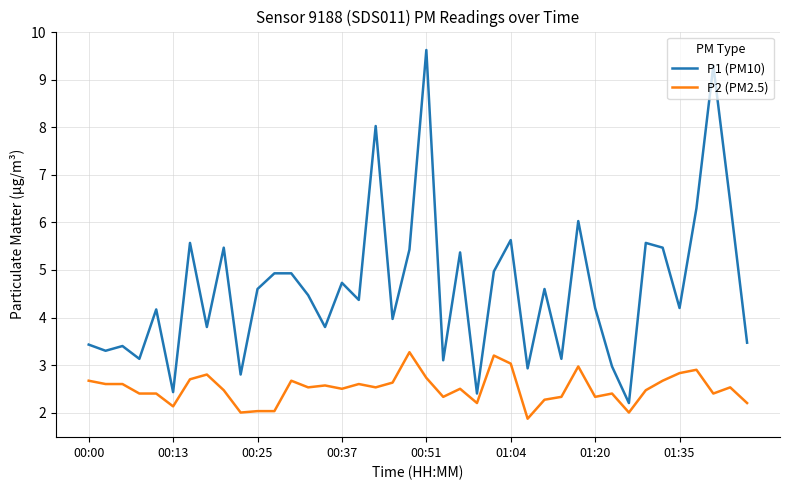

Rank the series by their average value, from highest to lowest.

P1 (PM10), P2 (PM2.5)